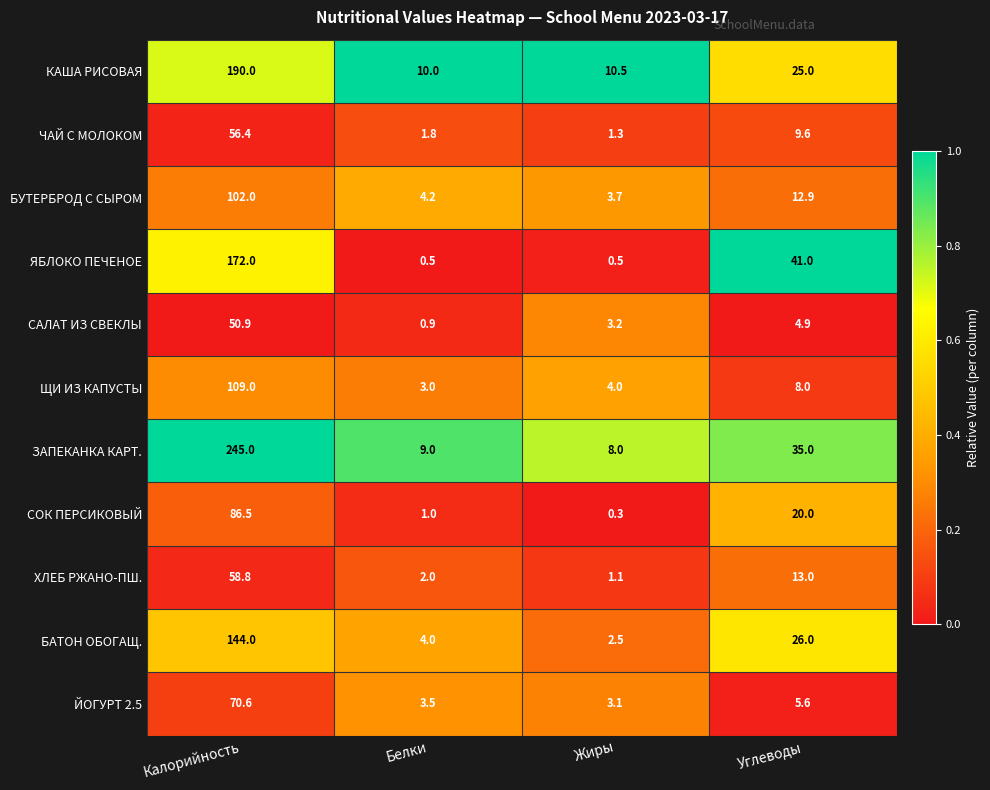

At which label is ЗАПЕКАНКА КАРТ. closest to 126?

Углеводы